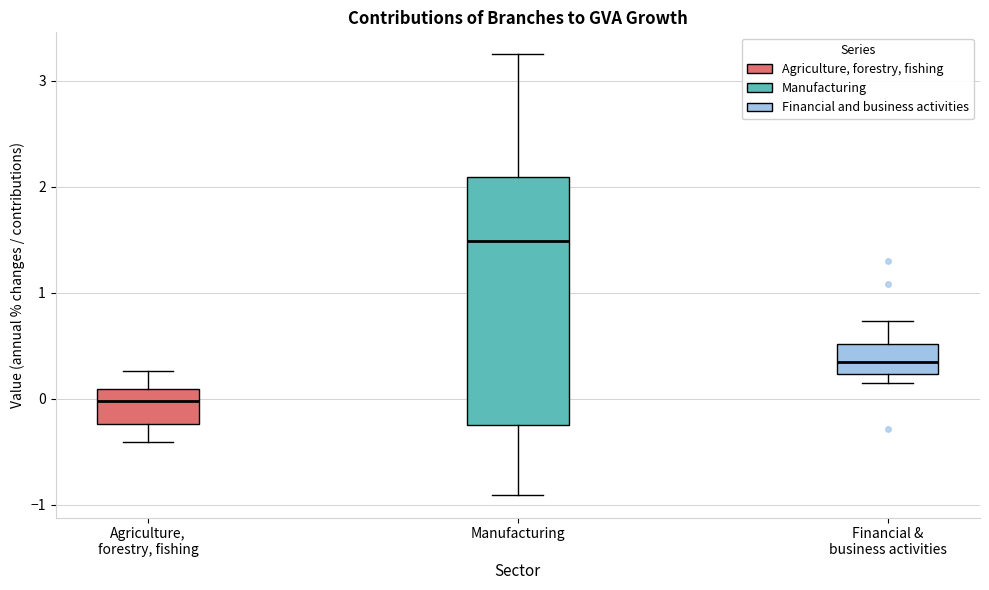

Reading left to right, transcribe this box plot: for each box, give where its median line is, the range the box spans, and where its two whiskers end, as read against the y-axis. The values are not printed on the chart, so give them approximately, as read against the axis.

Agriculture, forestry, fishing: median 0.0, box -0.2 to 0.1, whiskers -0.4 to 0.3
Manufacturing: median 1.5, box -0.3 to 2.1, whiskers -0.9 to 3.3
Financial & business activities: median 0.3, box 0.2 to 0.5, whiskers 0.1 to 0.7